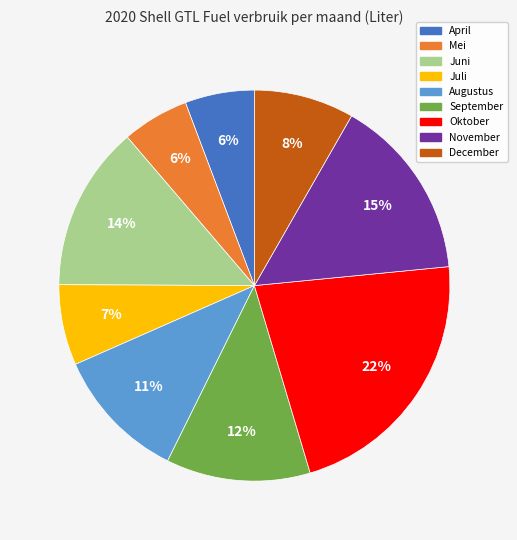

What percentage is the Juli slice, to the nearest percent?

7%